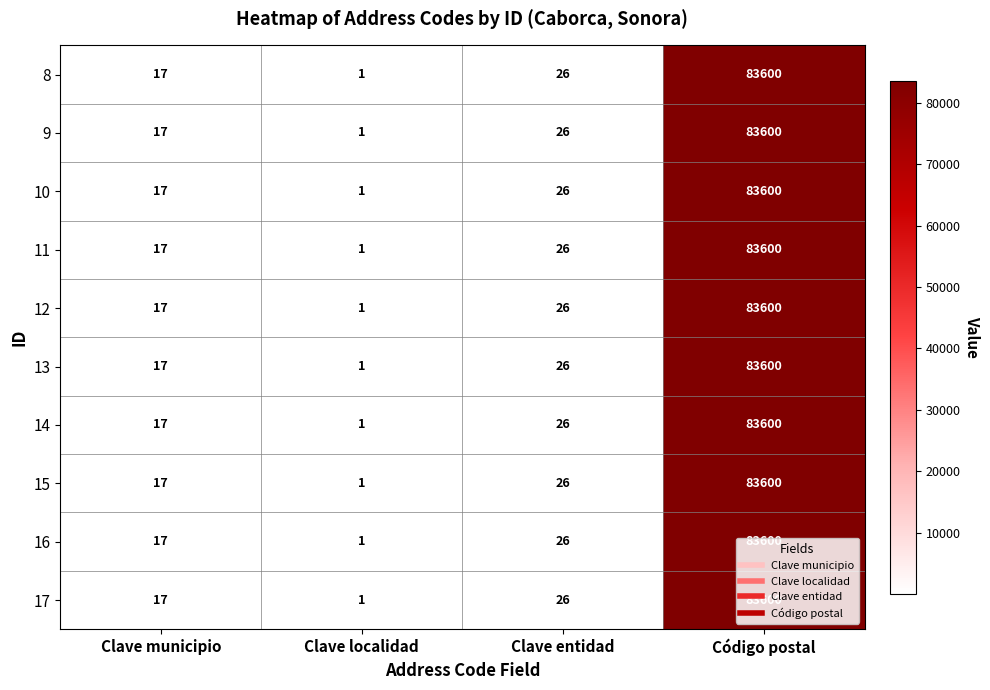

Which category has the highest value in the 10 series?

Código postal